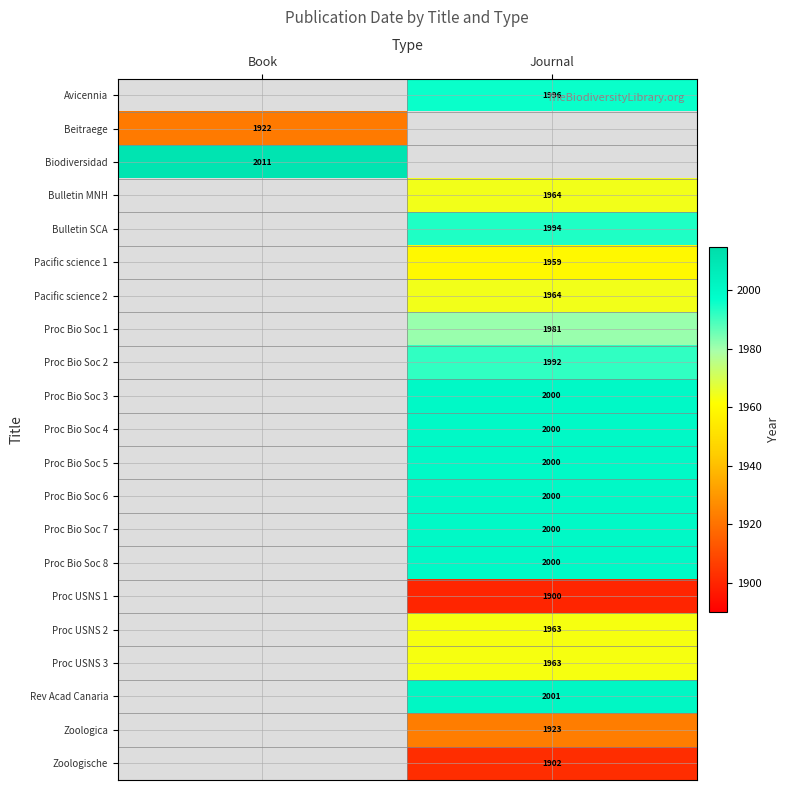

Is it true that Proc Bio Soc 1 equals 1981 at Journal?

True